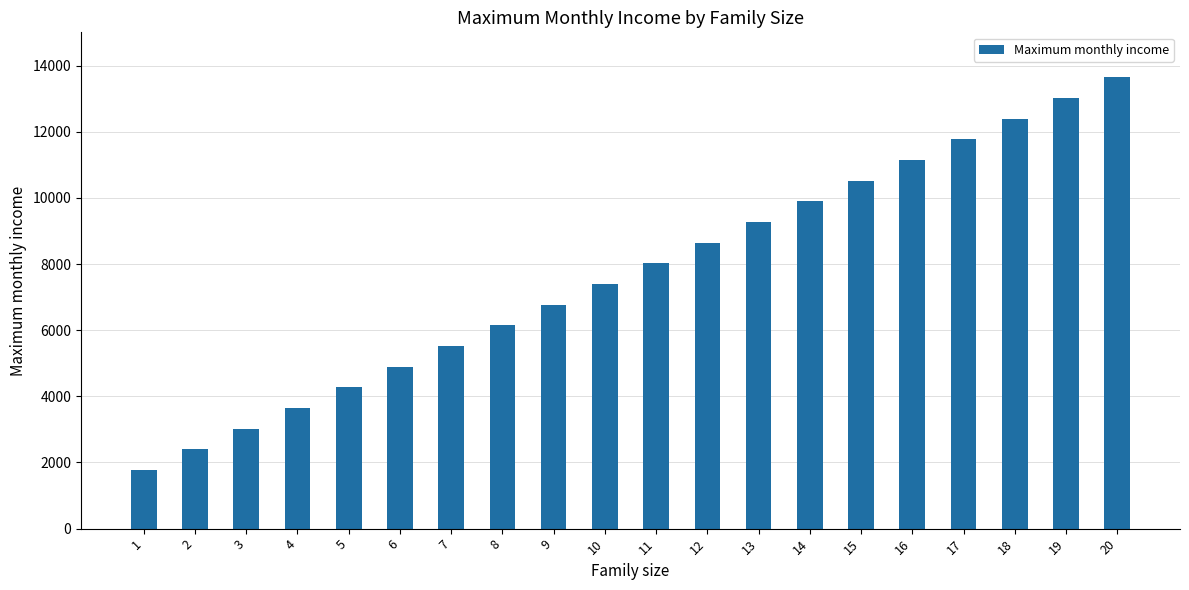

Does the chart contain stacked bars?

No